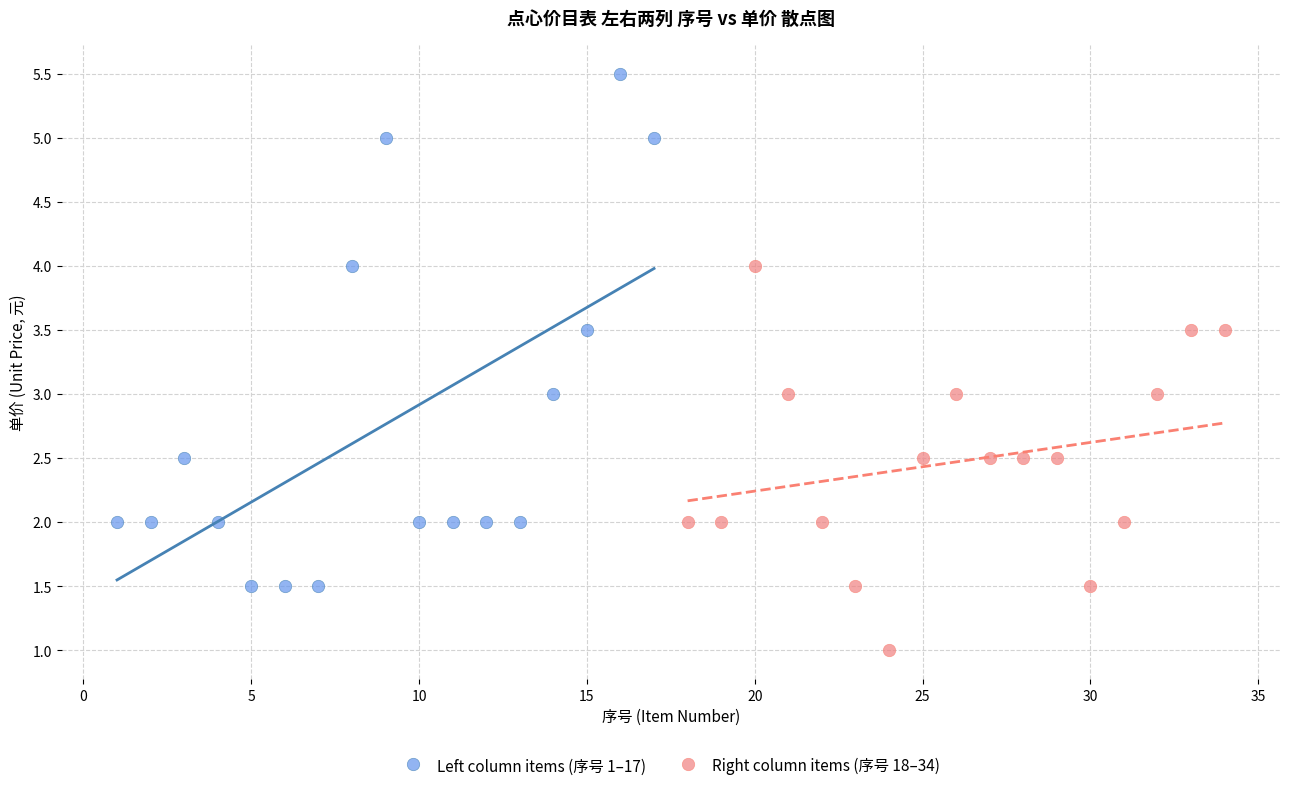

Which series reaches the maximum Y coordinate?

Left column items (序号 1–17)